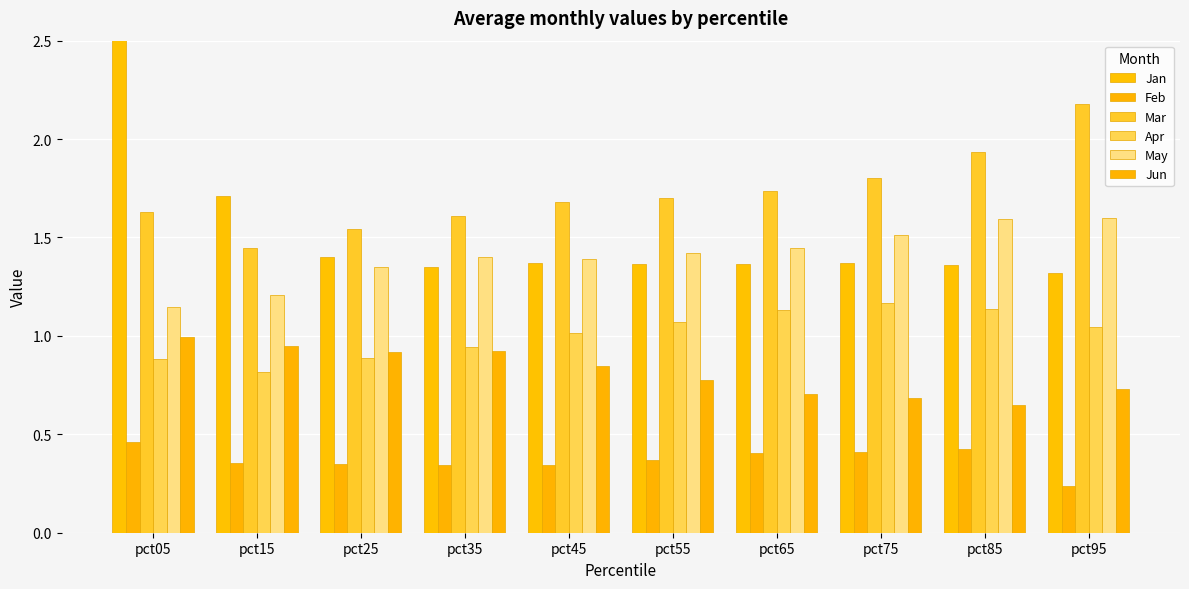

Count the Jan values in the range 1 to 2.

9